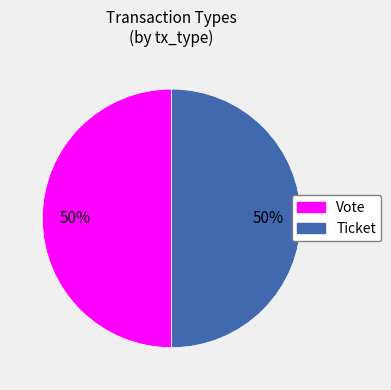

To the nearest percent, what is the difference between the Ticket and Vote slice percentages?

0%